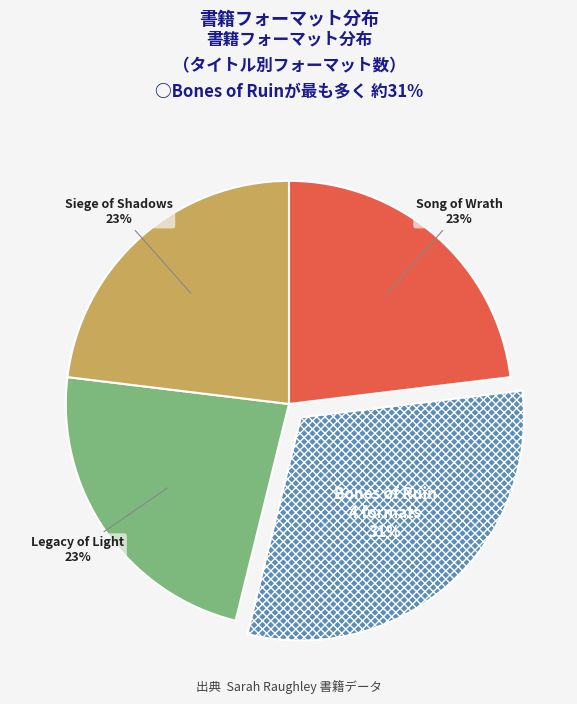

To the nearest percent, what is the combined percentage of Bones of Ruin and Siege of Shadows?

54%